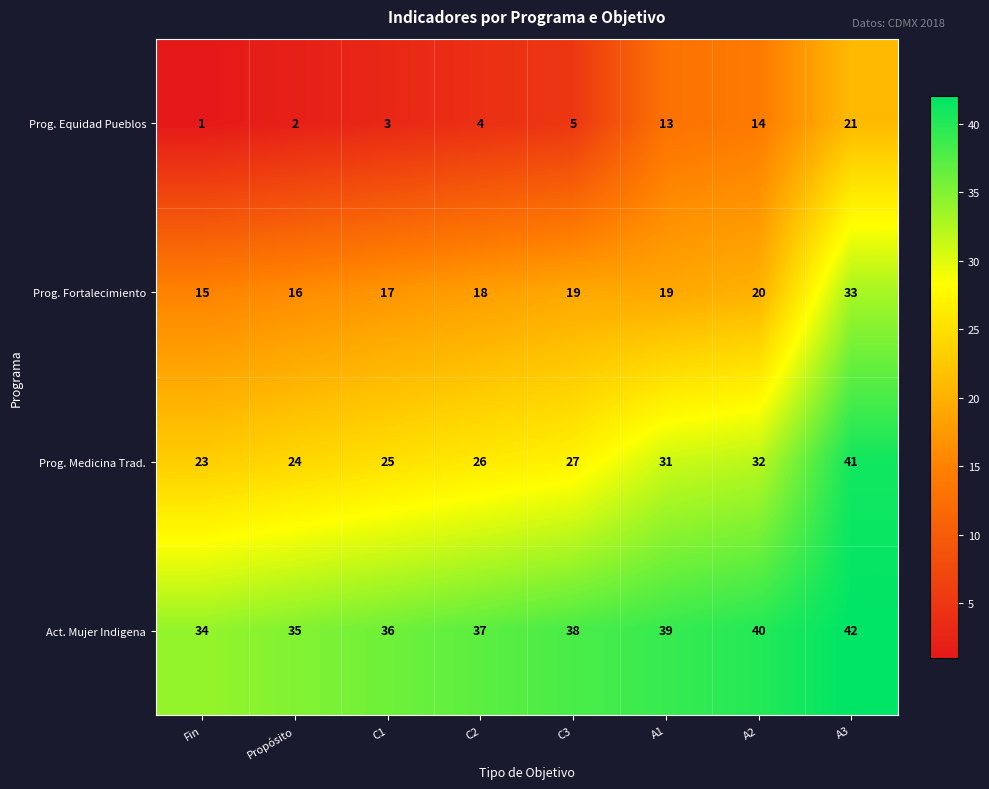

Rank the series by their maximum value, from lowest to highest.

Prog. Equidad Pueblos, Prog. Fortalecimiento, Prog. Medicina Trad., Act. Mujer Indigena